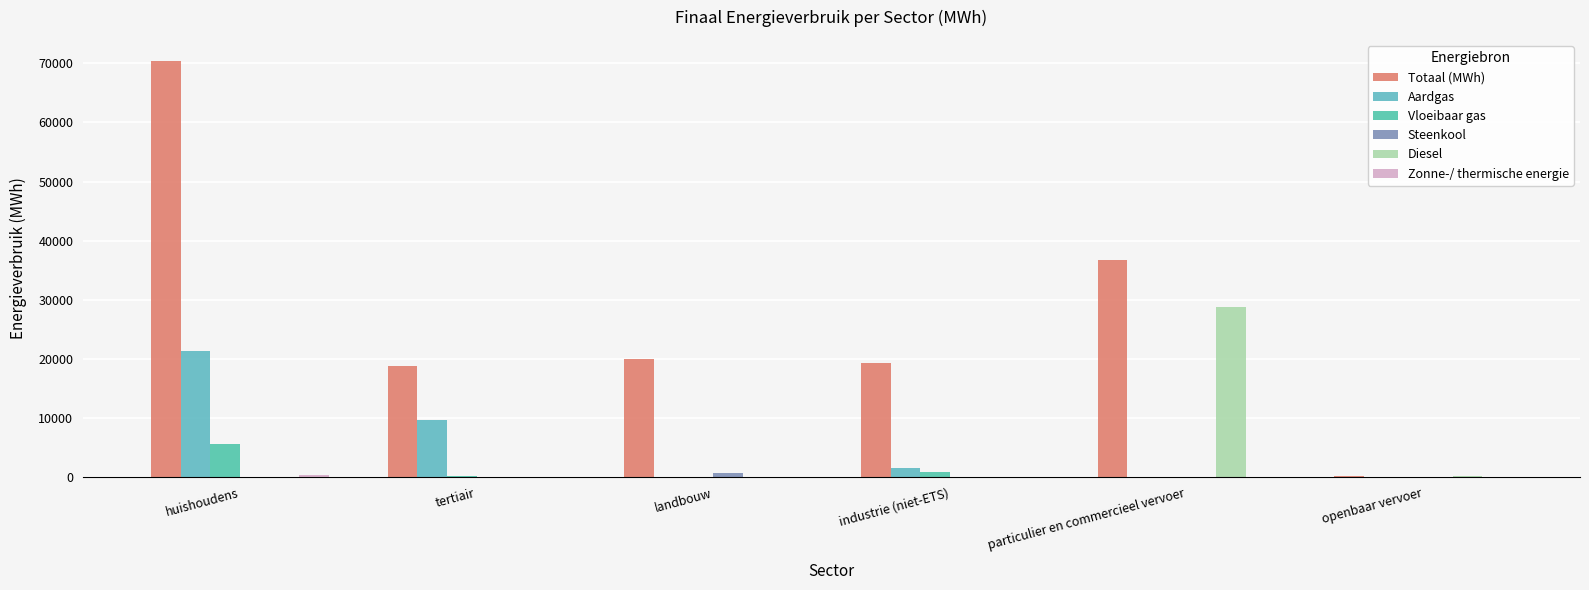

The value of Steenkool at landbouw is 420.1. True or false?

False